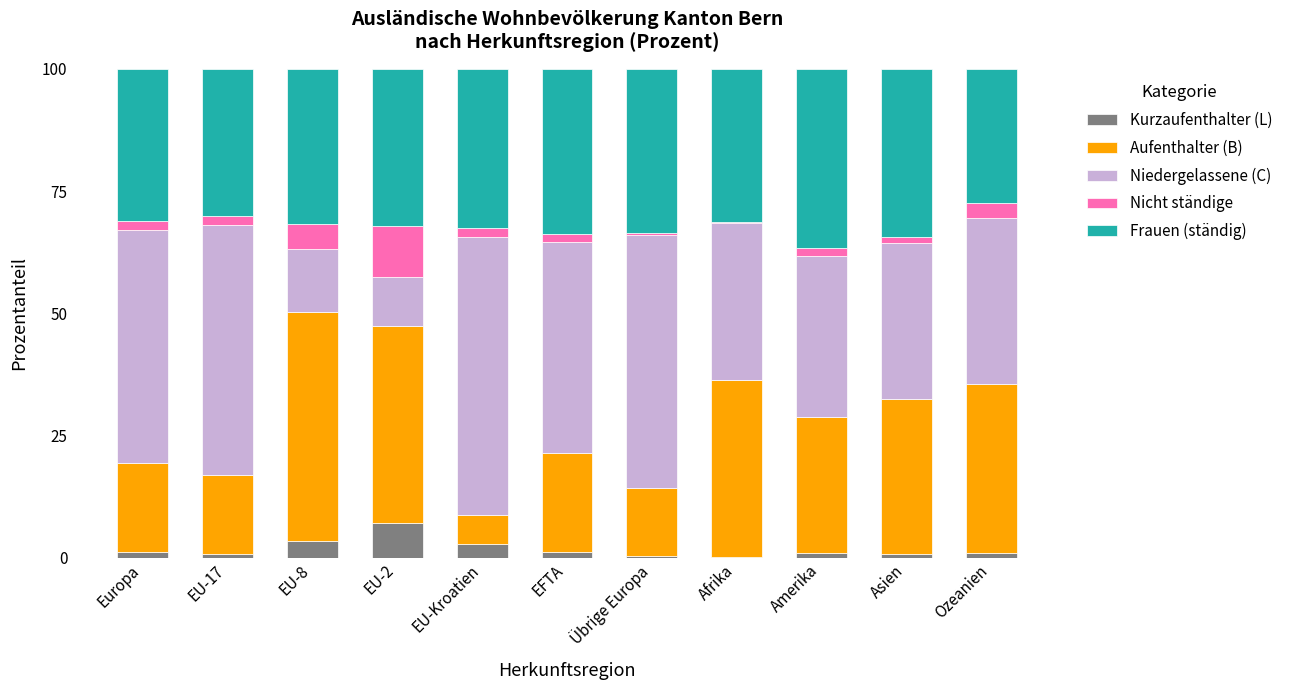

What is the sum of all Kurzaufenthalter (L) values?

18.8